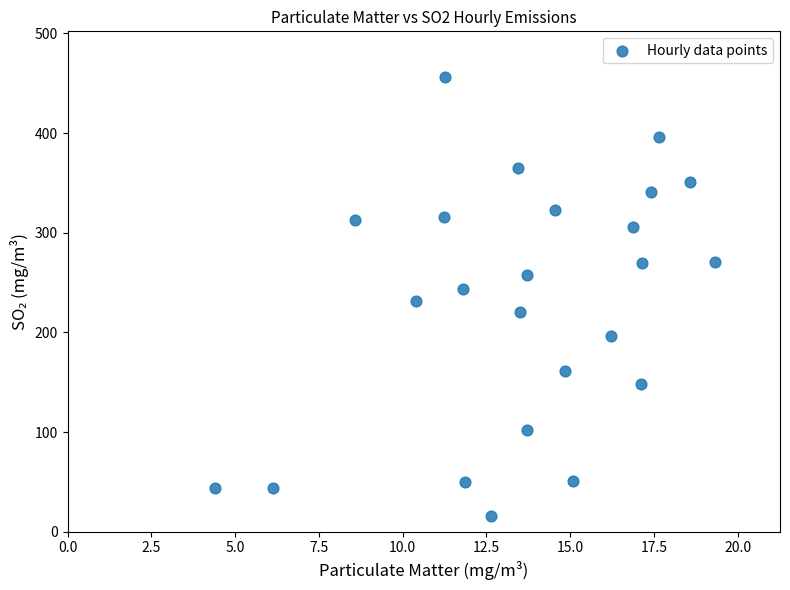

What is the range of X values (max minus min)?

14.9